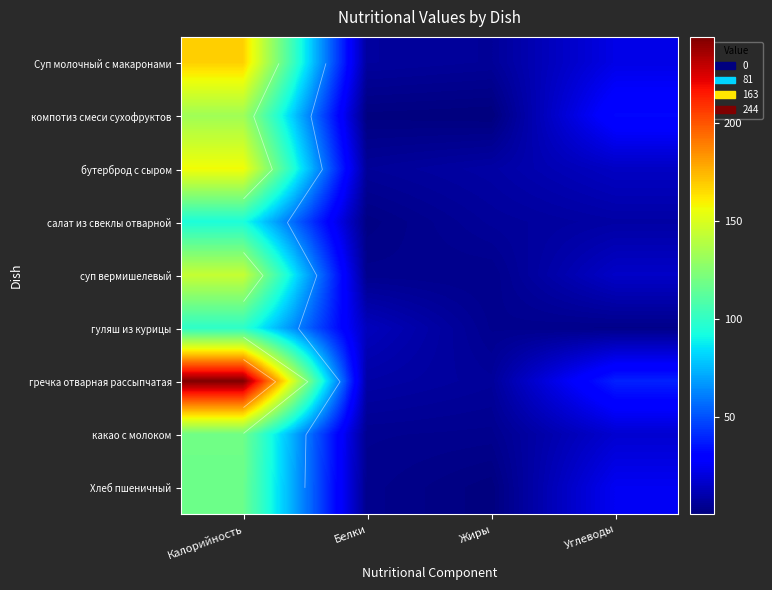

Where does the Суп молочный с макаронами series first go above 22?

Калорийность